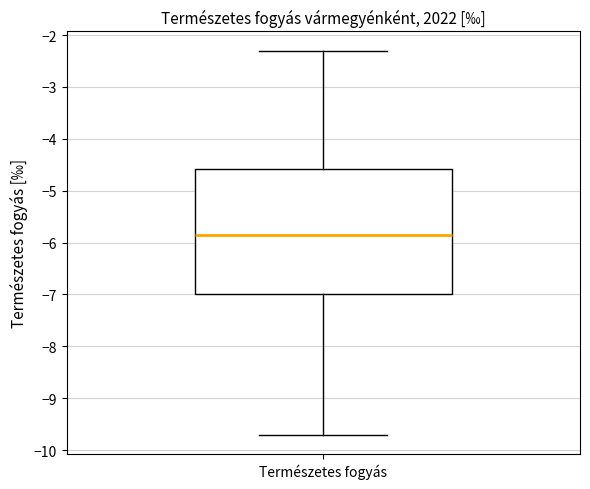

Transcribe this box plot: give where the median line is, the range the box spans, and where the two whiskers end, as read against the y-axis. The values are not printed on the chart, so give them approximately, as read against the axis.

median -5.8, box -7.0 to -4.6, whiskers -9.7 to -2.3